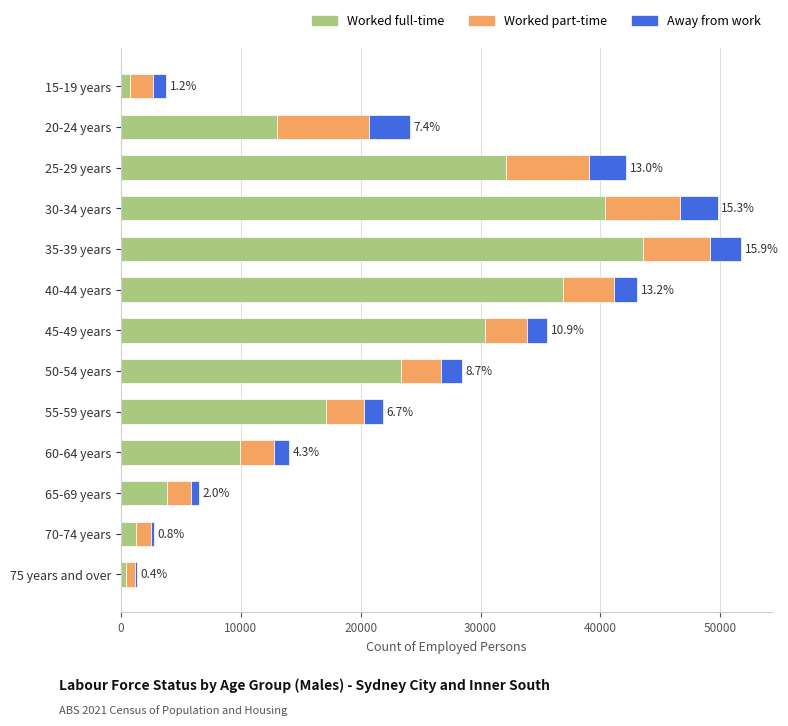

Which category has the highest value in the Worked full-time series?

35-39 years